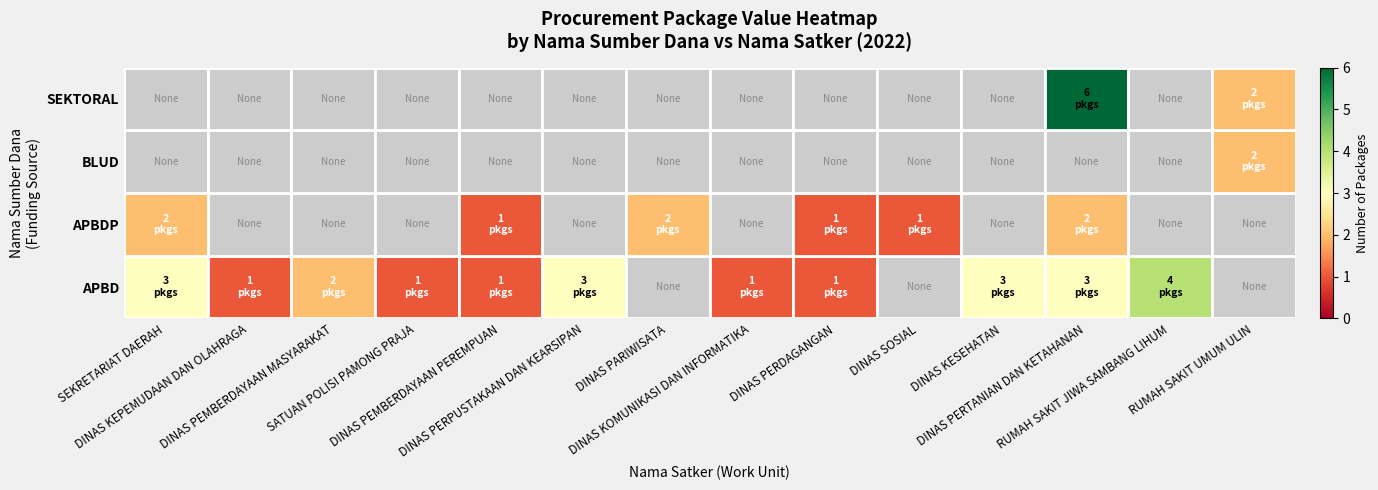

At RUMAH SAKIT JIWA SAMBANG LIHUM, list the series in order from smallest to largest.

APBD, APBDP, BLUD, SEKTORAL